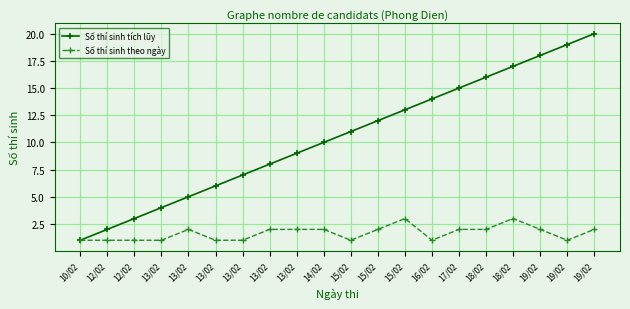

True or false: Số thí sinh tích lũy has a value of 16 at 18/02.

True